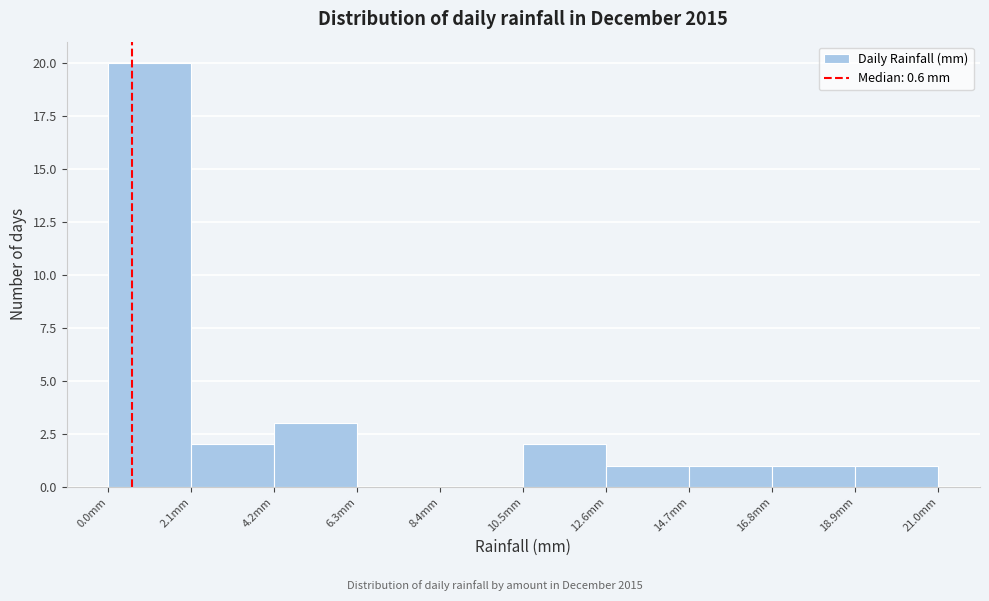

Reading left to right, transcribe this chart: for each bar, give the range it covers on the x-axis and its height. Neither the bar edges nor the heights are printed on the chart, so give them approximately, as read against the axes.

0.0 to 2.1: 20
2.1 to 4.2: 2
4.2 to 6.3: 3
6.3 to 8.4: 0
8.4 to 10.5: 0
10.5 to 12.6: 2
12.6 to 14.7: 1
14.7 to 16.8: 1
16.8 to 18.9: 1
18.9 to 21.0: 1